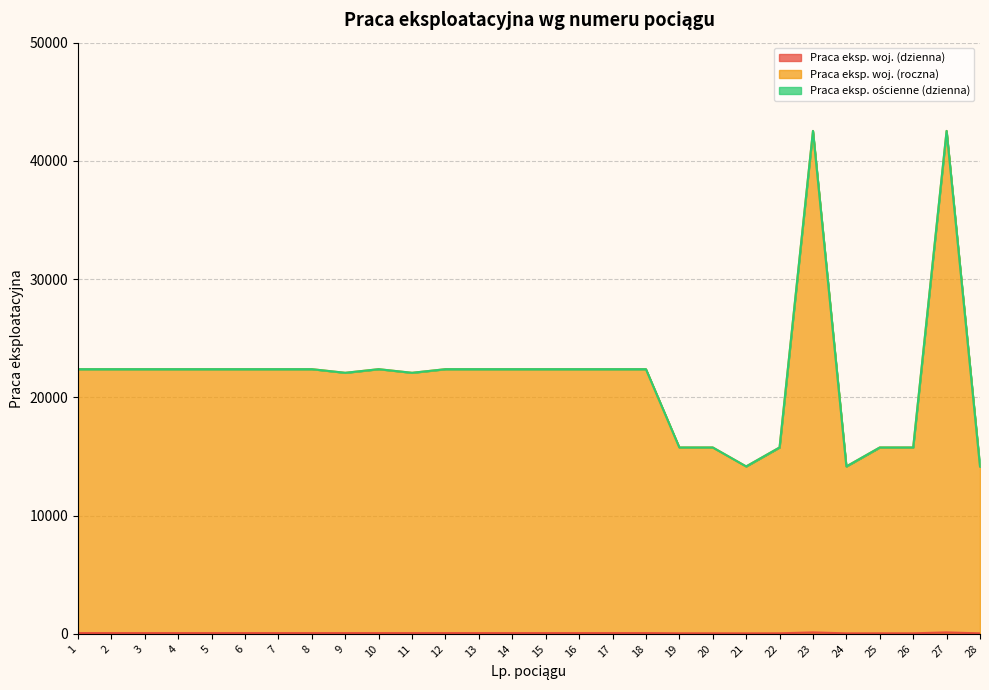

True or false: Praca eksp. woj. (dzienna) and Praca eksp. woj. (roczna) intersect in this chart.

False